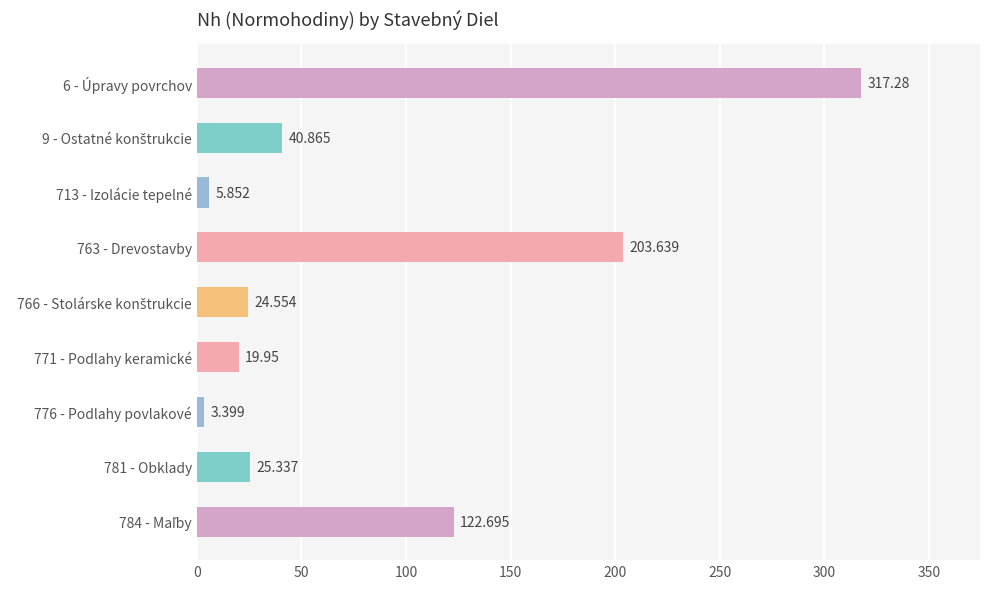

Does the chart contain stacked bars?

No